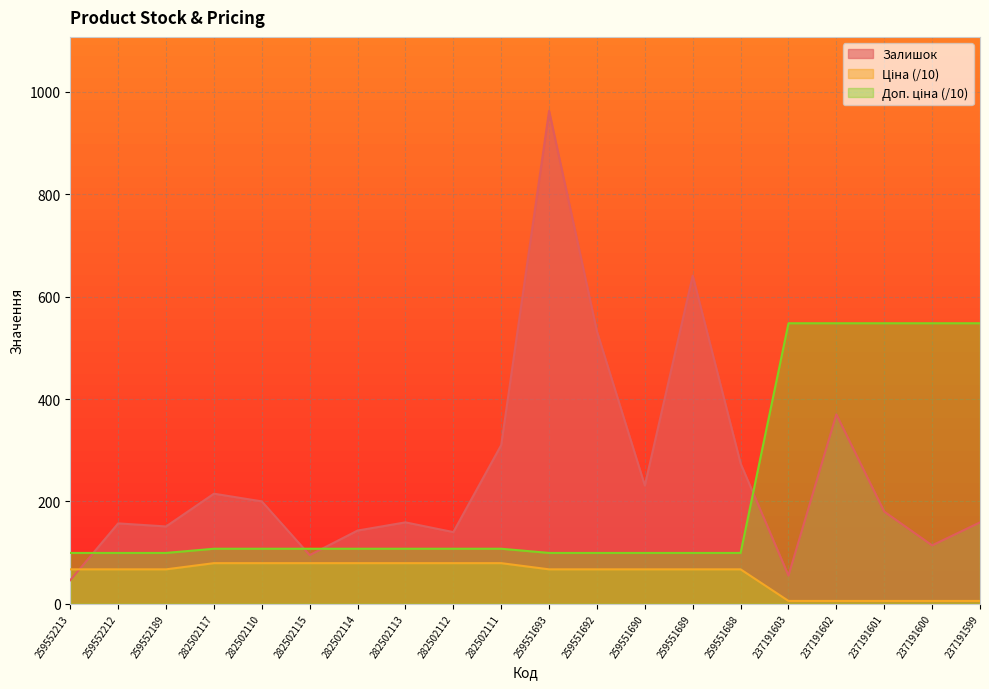

Reading right to left, list all the values displayed in this chart.

Залишок: 237191599=159.0	237191600=114.0	237191601=180.0	237191602=370.0	237191603=55.0	259551688=274.0	259551689=641.0	259551690=231.0	259551692=532.0	259551693=963.0	282502111=310.0	282502112=140.0	282502113=159.0	282502114=143.0	282502115=95.0	282502110=200.0	282502117=215.0	259552189=151.0	259552212=157.0	259552213=46.0
Ціна: 237191599=5.5	237191600=5.5	237191601=5.5	237191602=5.5	237191603=5.5	259551688=67.2	259551689=67.2	259551690=67.2	259551692=67.2	259551693=67.2	282502111=79.3	282502112=79.3	282502113=79.3	282502114=79.3	282502115=79.3	282502110=79.3	282502117=79.3	259552189=67.2	259552212=67.2	259552213=67.2
Доп. ціна: 237191599=548.0	237191600=548.0	237191601=548.0	237191602=548.0	237191603=548.0	259551688=99.3	259551689=99.3	259551690=99.3	259551692=99.3	259551693=99.3	282502111=107.5	282502112=107.5	282502113=107.5	282502114=107.5	282502115=107.5	282502110=107.5	282502117=107.5	259552189=99.3	259552212=99.3	259552213=99.3